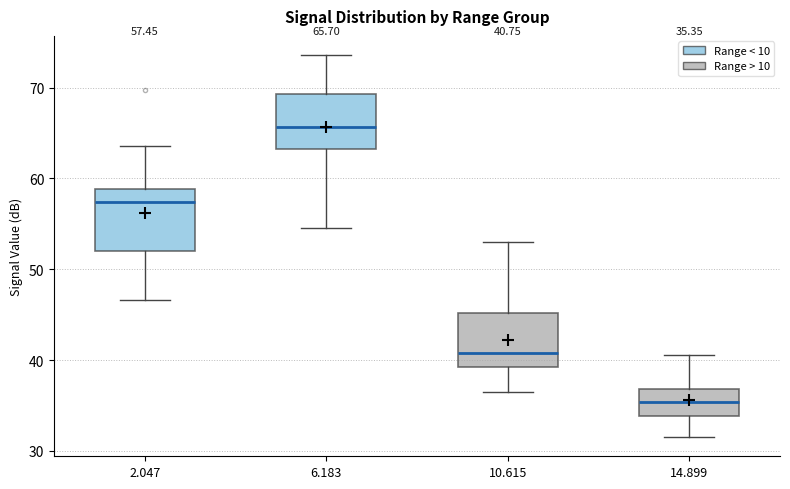

Which box's median line is the highest?

6.183